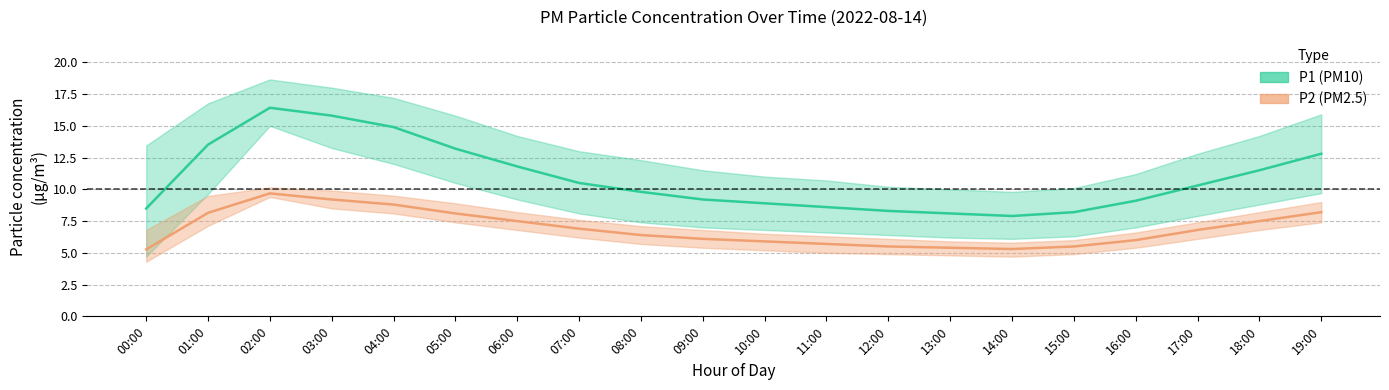

What is the maximum value shown in the chart?

16.4